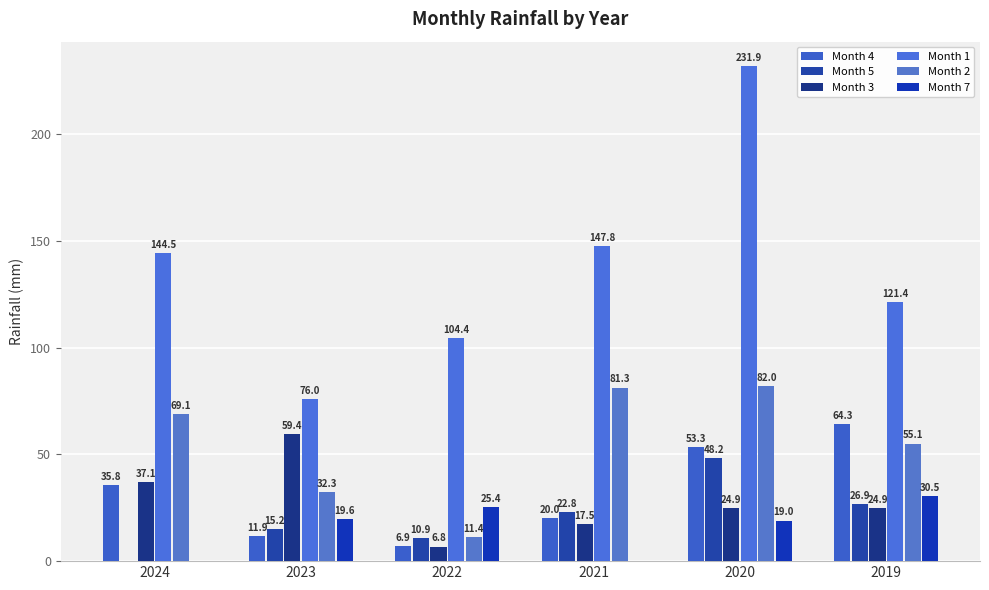

How many positive values does the Month 7 series have?

4